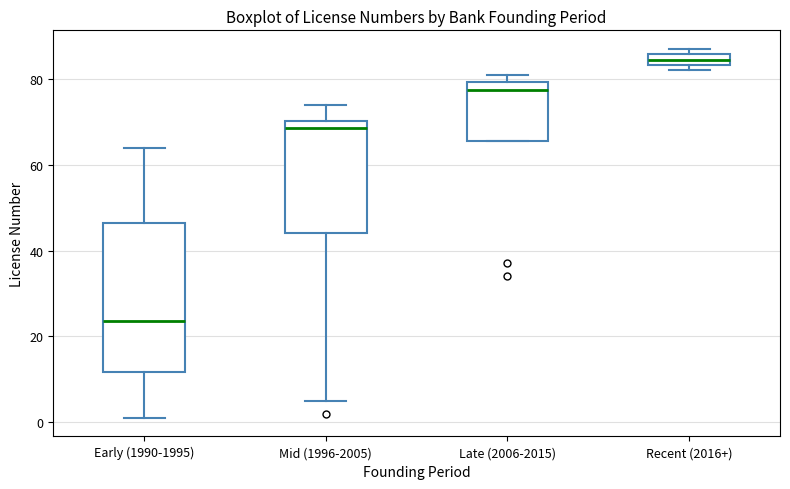

Which box has the lowest median line?

Early (1990-1995)